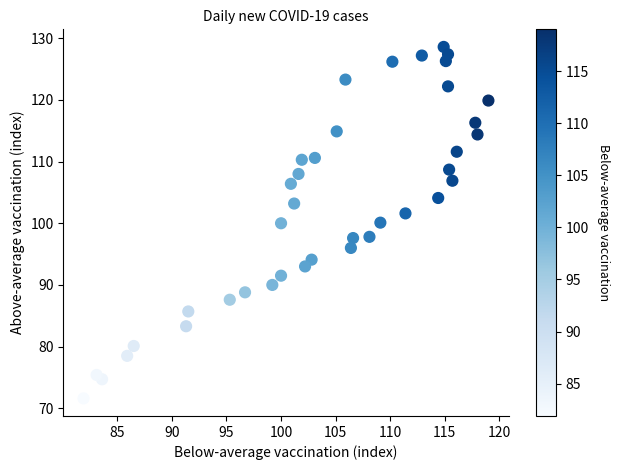

What is the range of X values (max minus min)?

37.1